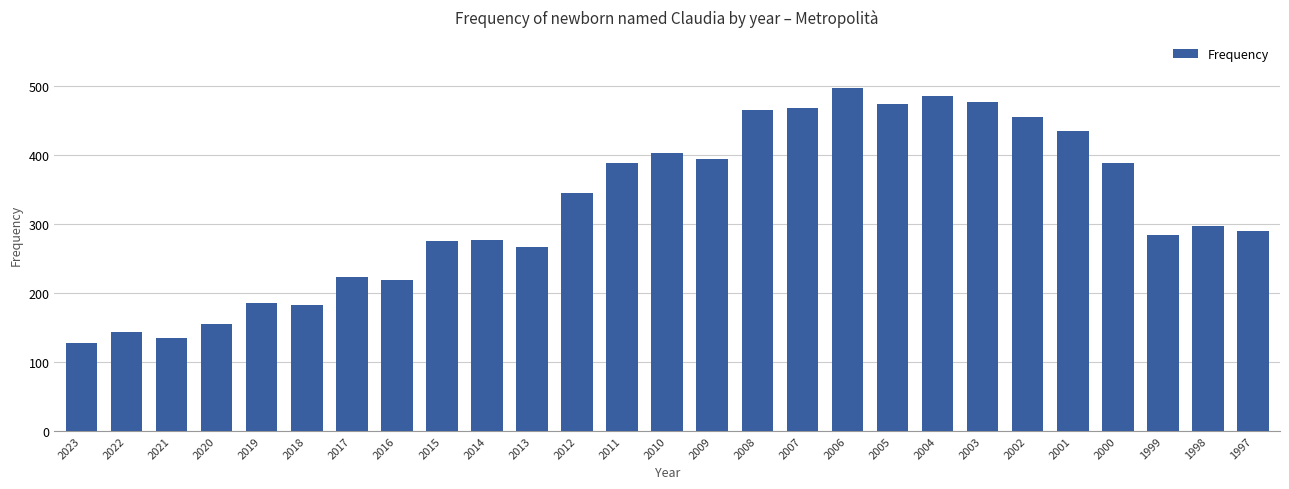

What is the smallest value displayed?

128